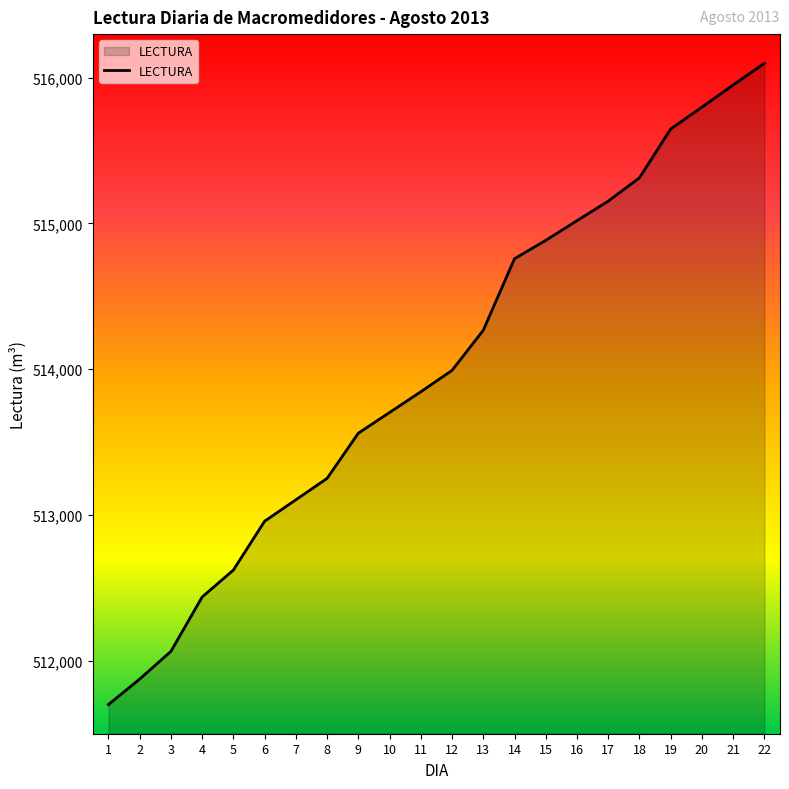

Reading left to right, what are all the values shown in this chart?

1=511699	2=511874	3=512064	4=512437	5=512622	6=512957	7=513104	8=513251	9=513561	10=513703	11=513845	12=513992	13=514267	14=514758	15=514884	16=515019	17=515153	18=515313	19=515648	20=515798	21=515950	22=516099